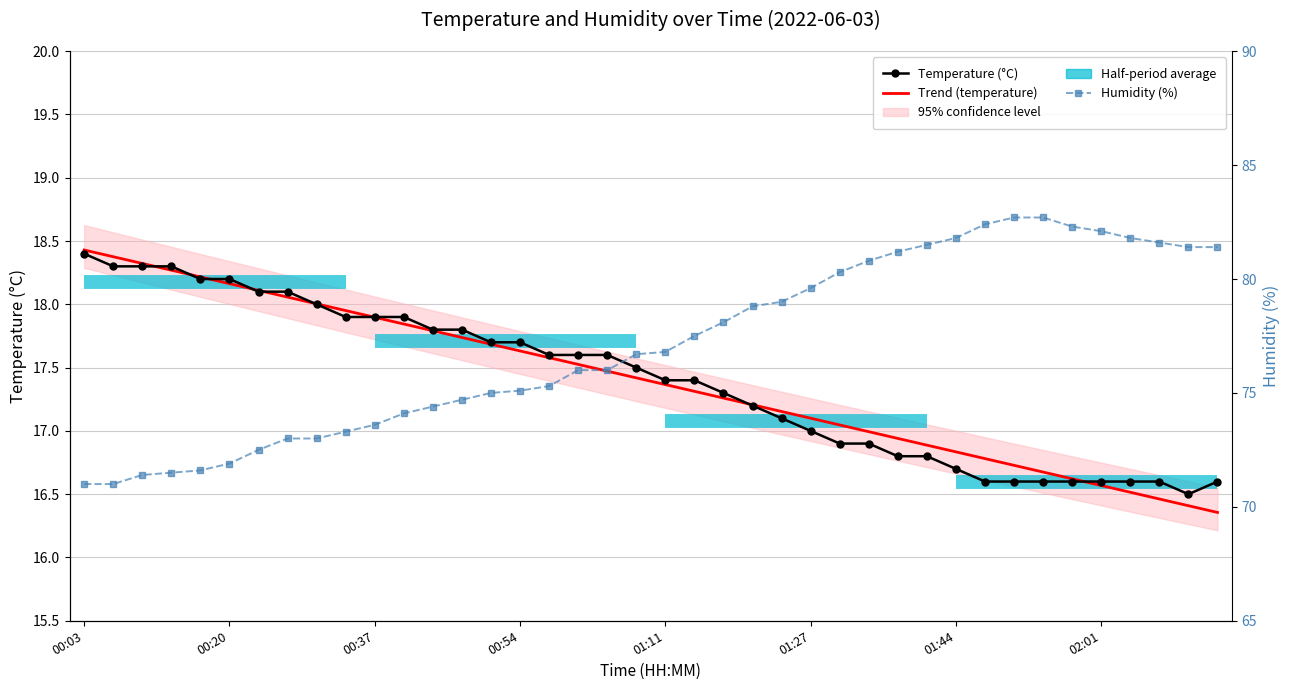

True or false: Humidity (%) and Temperature (°C) cross at least once.

False